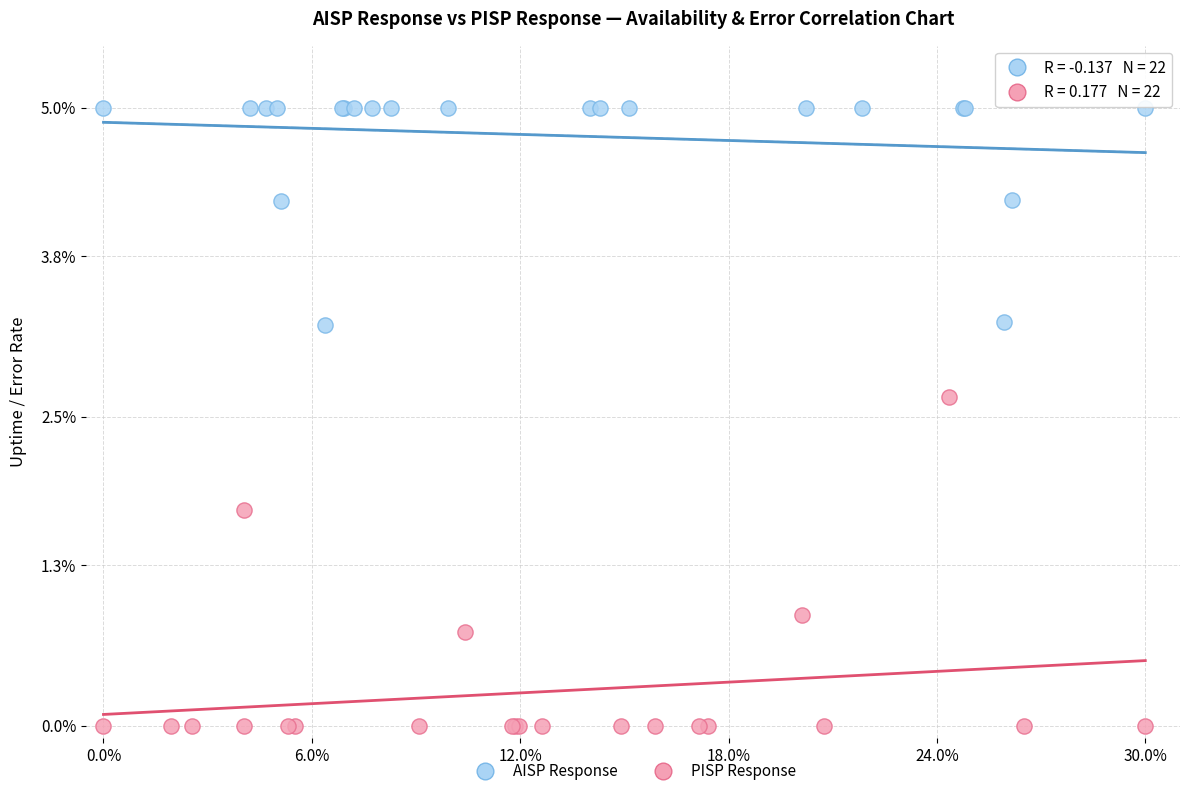

What are all the series names shown in the legend?

AISP Response, PISP Response